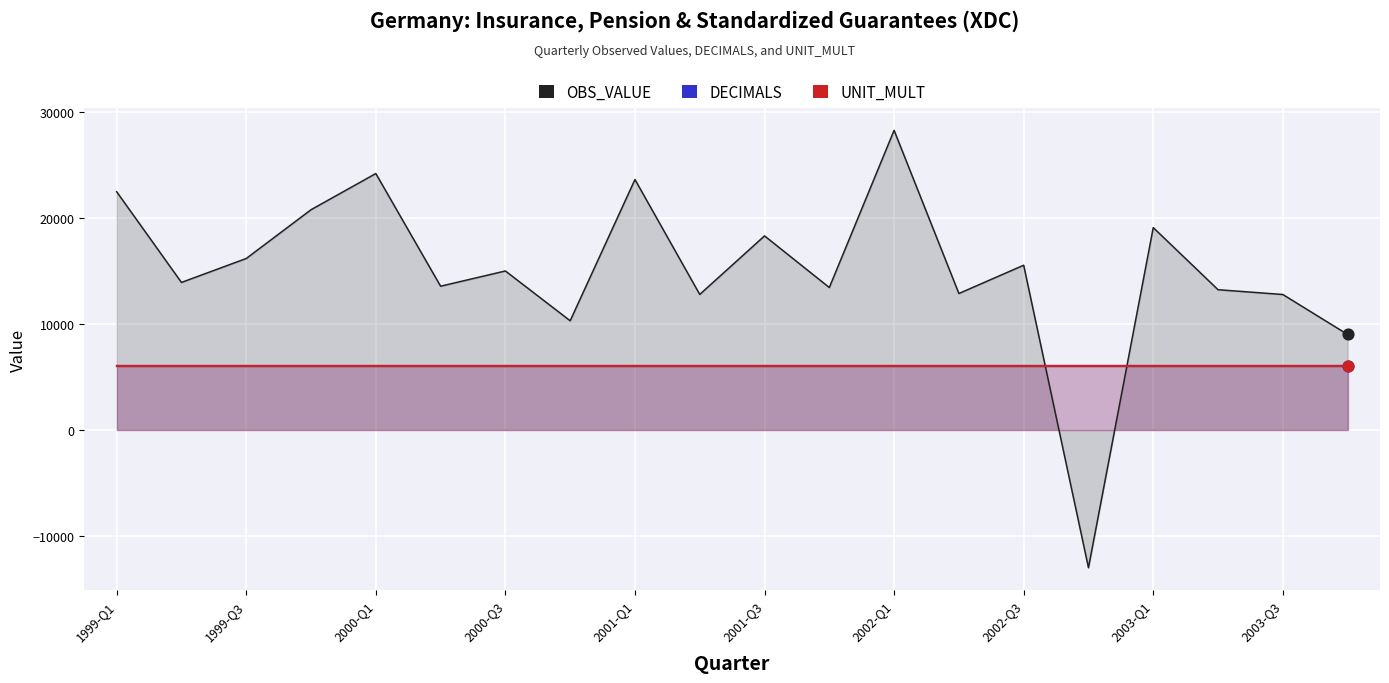

What are all the series names shown in the legend?

OBS_VALUE, DECIMALS, UNIT_MULT